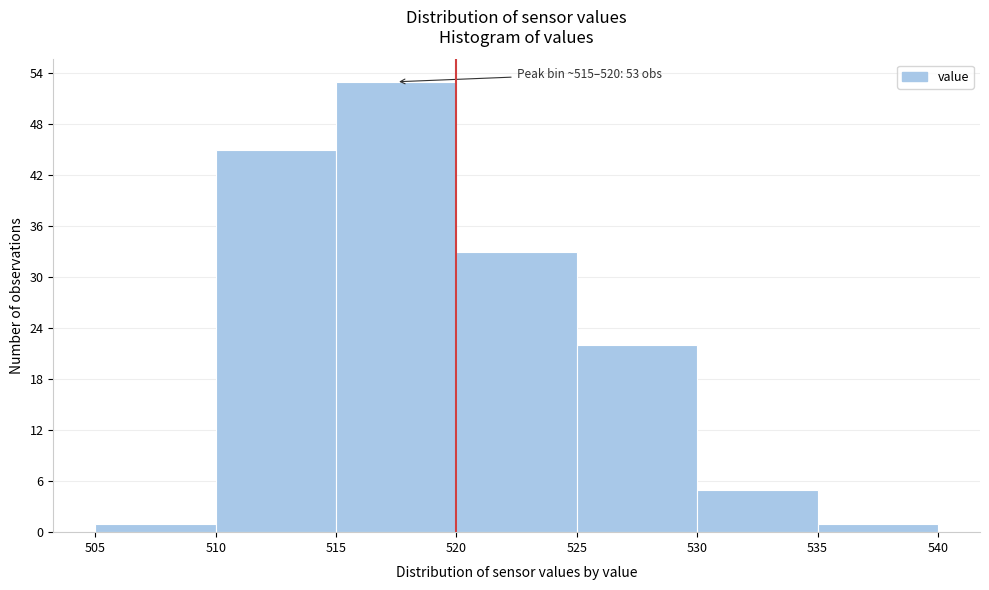

Over which range of the x-axis is the bar tallest?

515 to 520